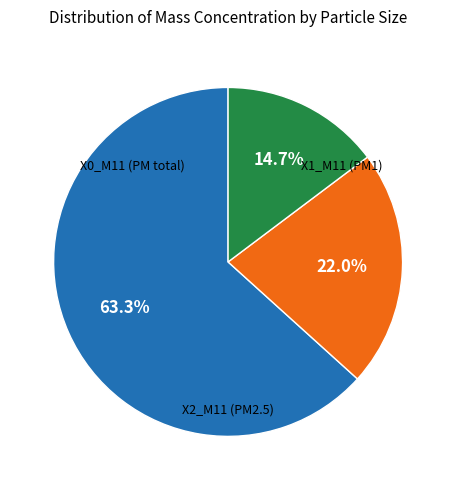

Is there a majority slice in this chart?

Yes